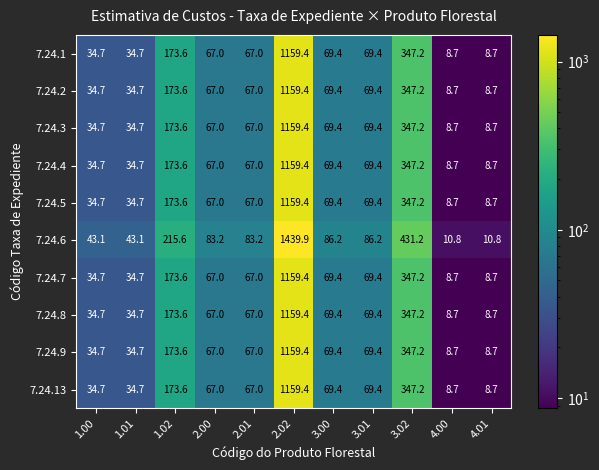

Which series changed the most between 3.02 and 4.01?

7.24.6